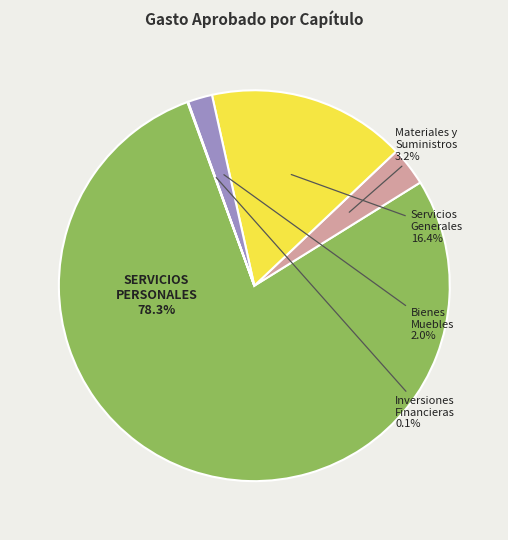

Is there a majority slice in this chart?

Yes